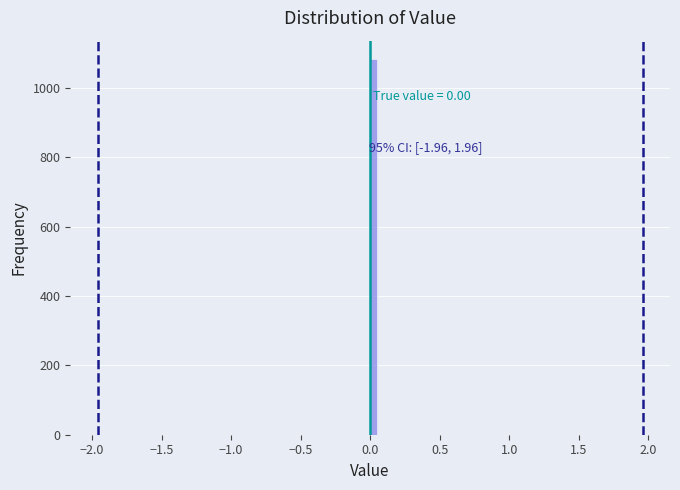

Read against the x-axis, roughly where is the centre of the tallest bar?

0.05